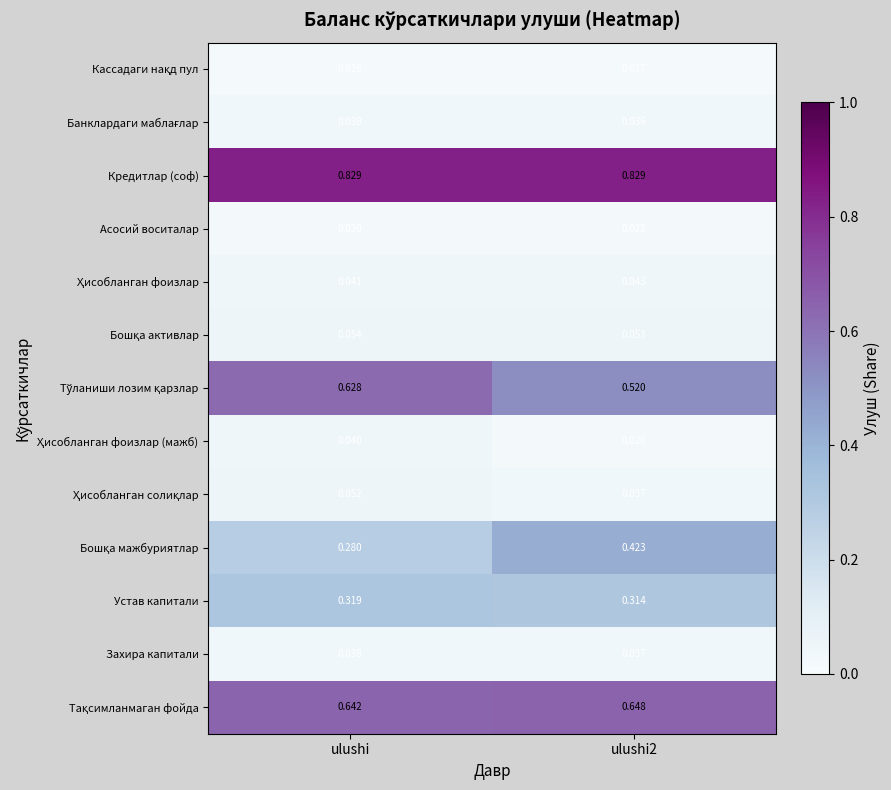

Which series has the largest total across all categories?

Кредитлар (соф)